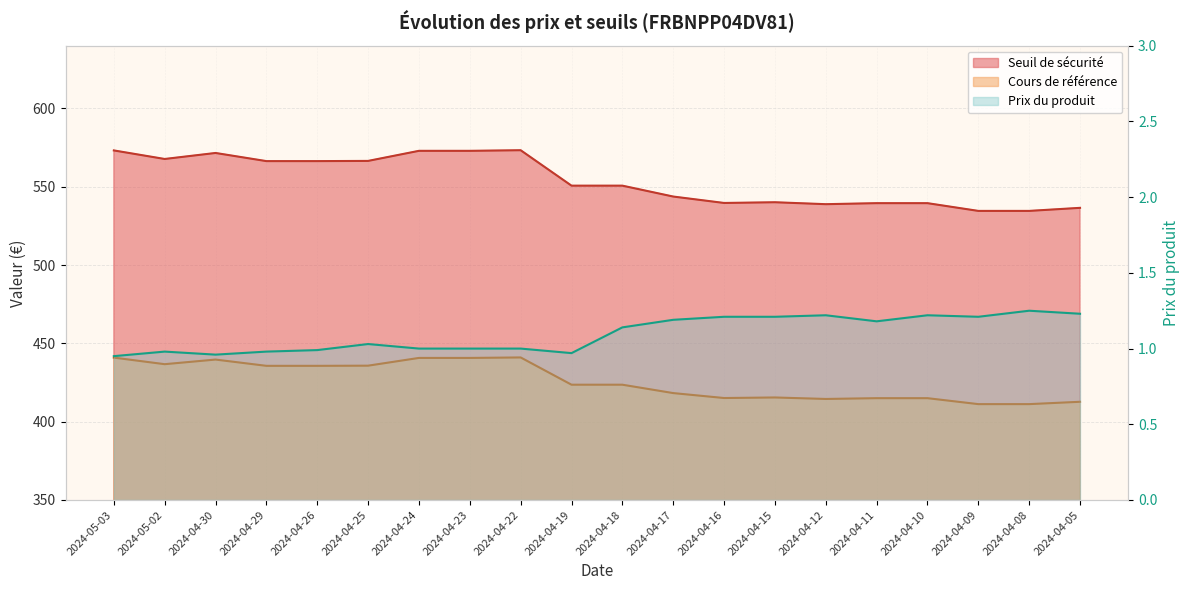

What are all the series names shown in the legend?

Seuil de sécurité, Cours de référence, Prix du produit